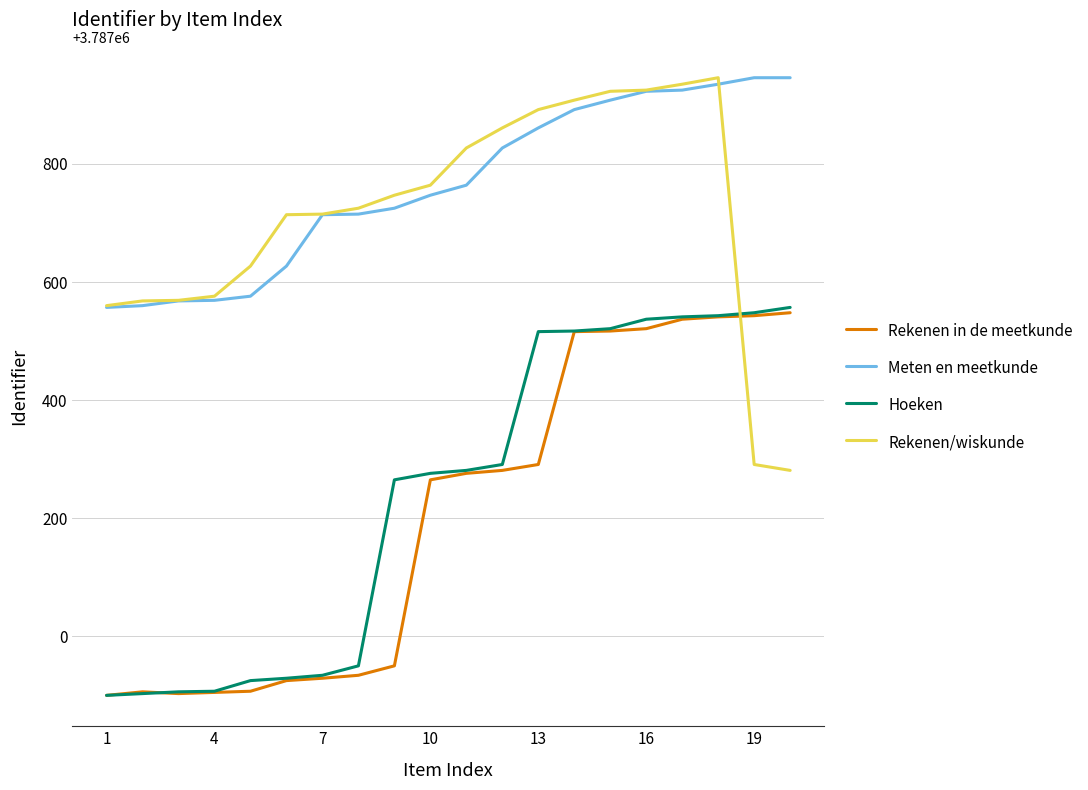

Which series has the largest total across all categories?

Meten en meetkunde